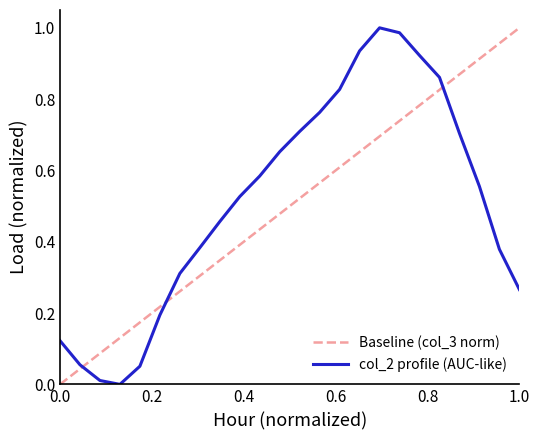

Which has a higher value, 11 or 4?

11